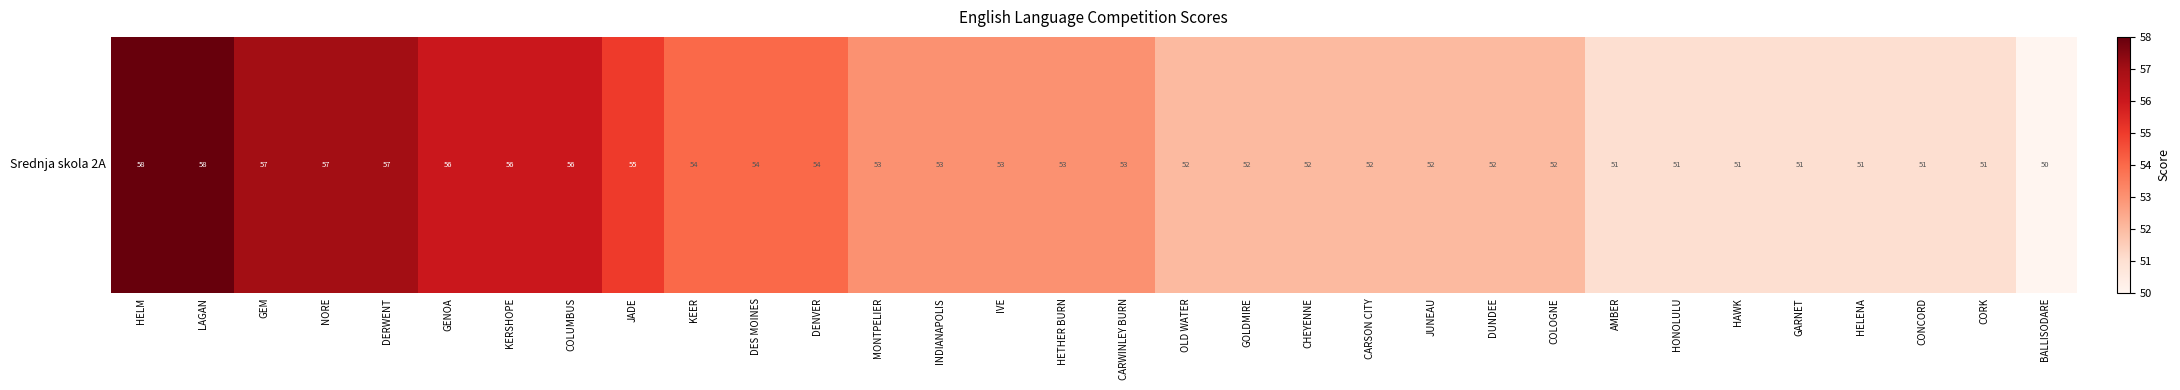

Rank the categories by value from highest to lowest.

HELM, LAGAN, GEM, NORE, DERWENT, GENOA, KERSHOPE, COLUMBUS, JADE, KEER, DES MOINES, DENVER, MONTPELIER, INDIANAPOLIS, IVE, HETHER BURN, CARWINLEY BURN, OLD WATER, GOLDMIRE, CHEYENNE, CARSON CITY, JUNEAU, DUNDEE, COLOGNE, AMBER, HONOLULU, HAWK, GARNET, HELENA, CONCORD, CORK, BALLISODARE